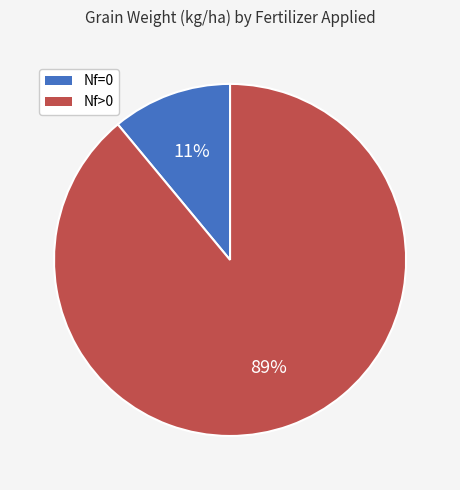

Is there any slice that represents more than half of the pie?

Yes